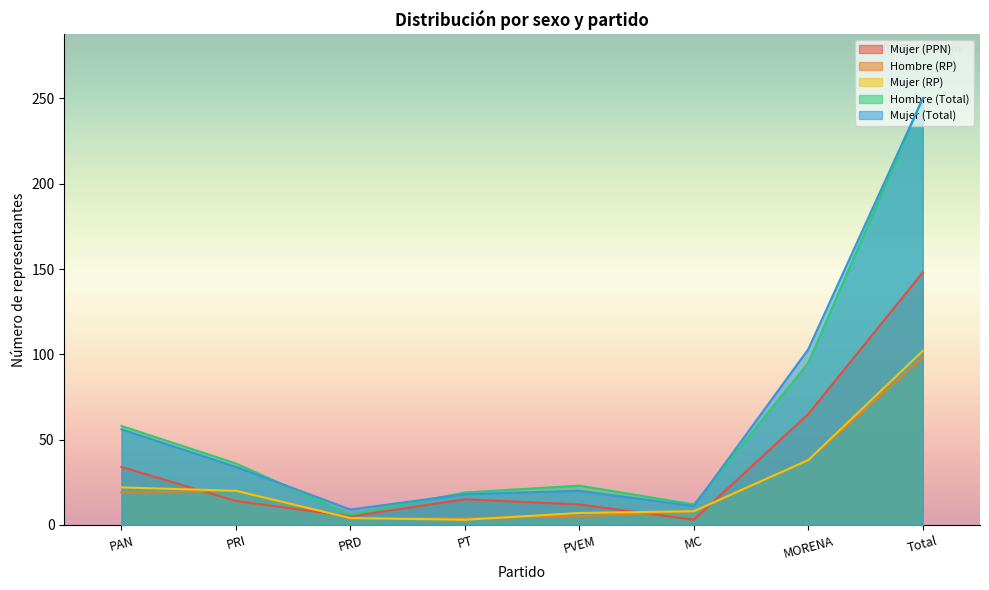

Which series has the largest range (max minus min)?

Hombre (Total)